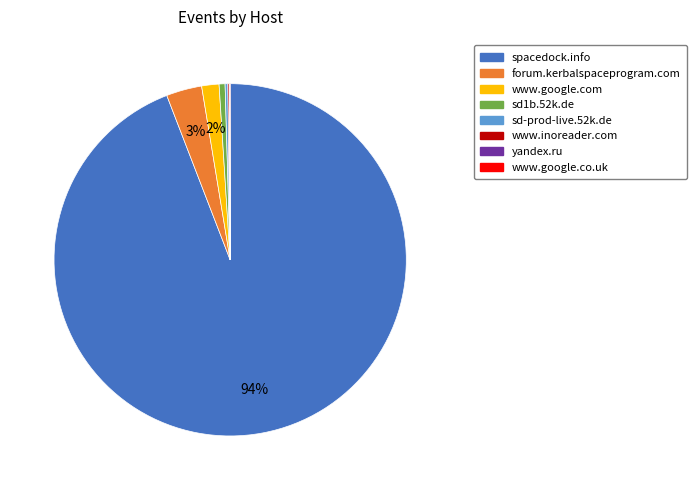

What is the largest slice in the pie chart?

spacedock.info